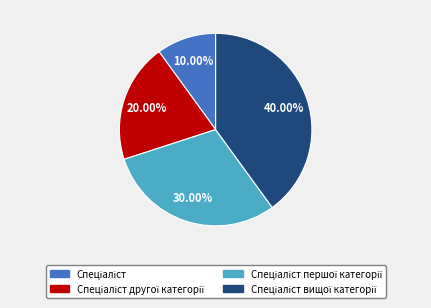

Count the number of slices in the pie.

4